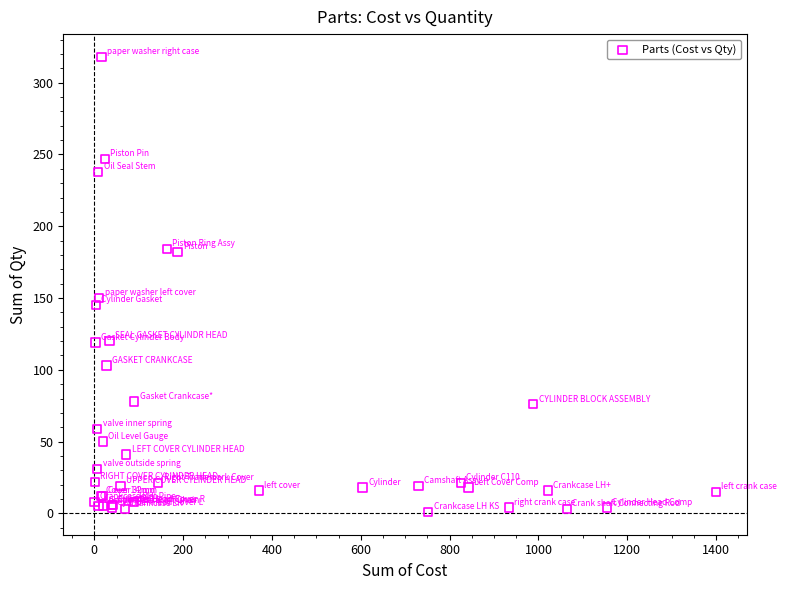

What Y value in the scatter plot is closest to 159?

150